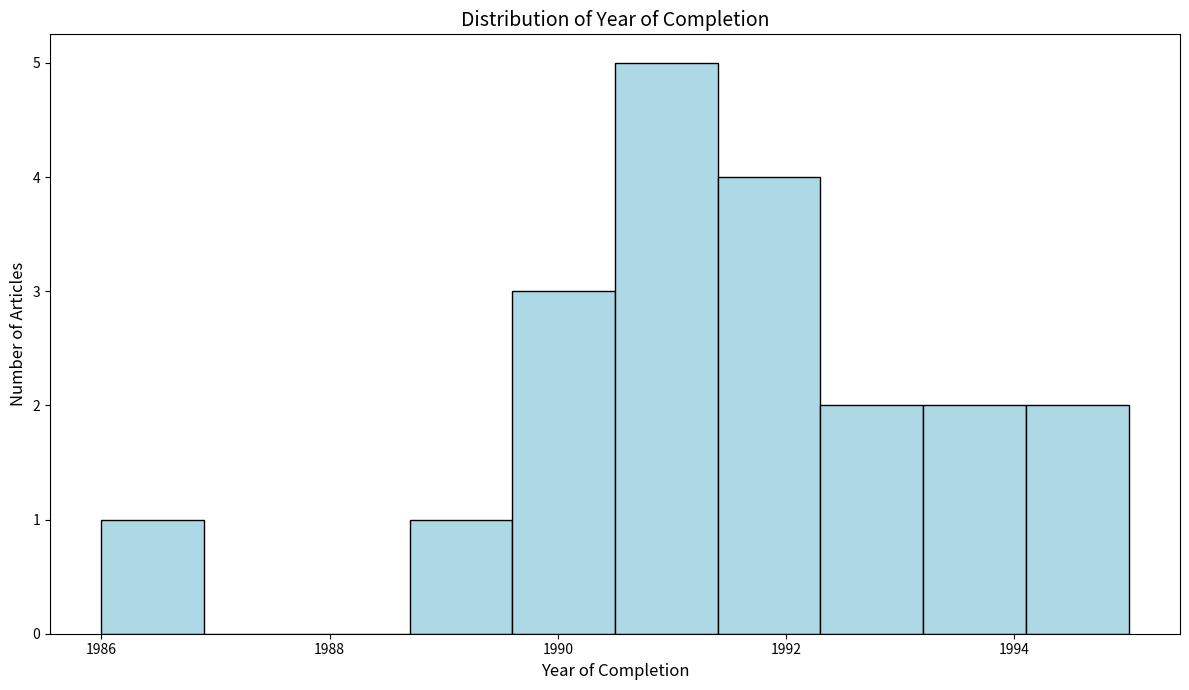

Reading left to right, transcribe this chart: for each bar, give the range it covers on the x-axis and its height. Neither the bar edges nor the heights are printed on the chart, so give them approximately, as read against the axes.

1986.0 to 1986.9: 1
1986.9 to 1987.8: 0
1987.8 to 1988.7: 0
1988.7 to 1989.6: 1
1989.6 to 1990.5: 3
1990.5 to 1991.4: 5
1991.4 to 1992.3: 4
1992.3 to 1993.2: 2
1993.2 to 1994.1: 2
1994.1 to 1995.0: 2